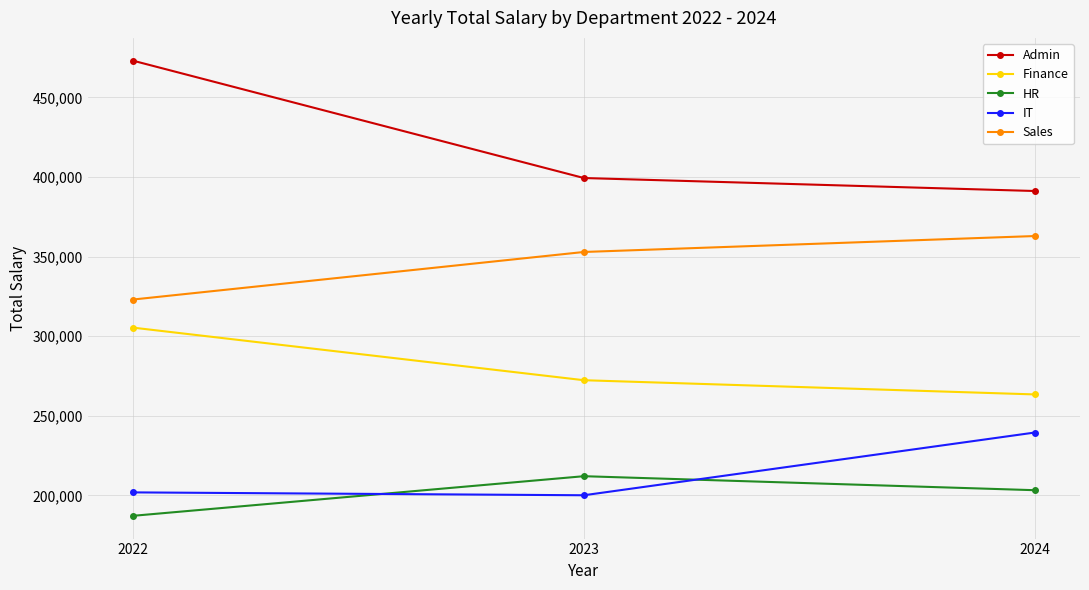

How many lines are shown in the chart?

5